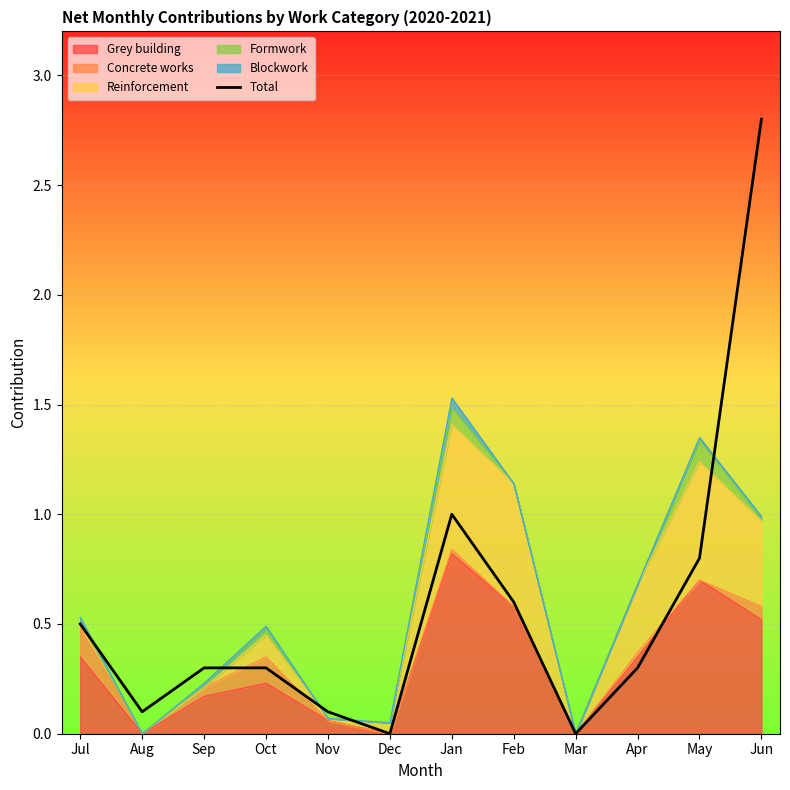

How many interior local peaks (higher than both neighbors) does the data have?

1